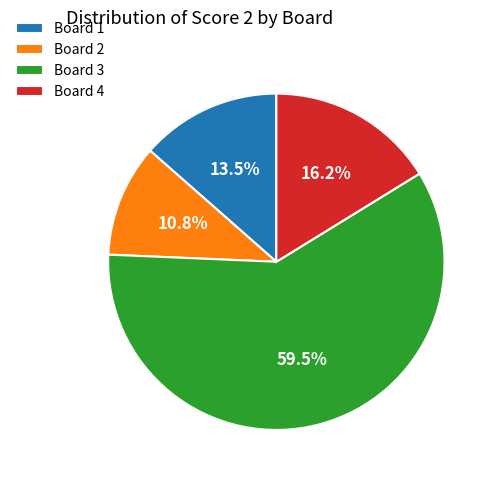

Which category has the smallest portion of the pie?

Board 2